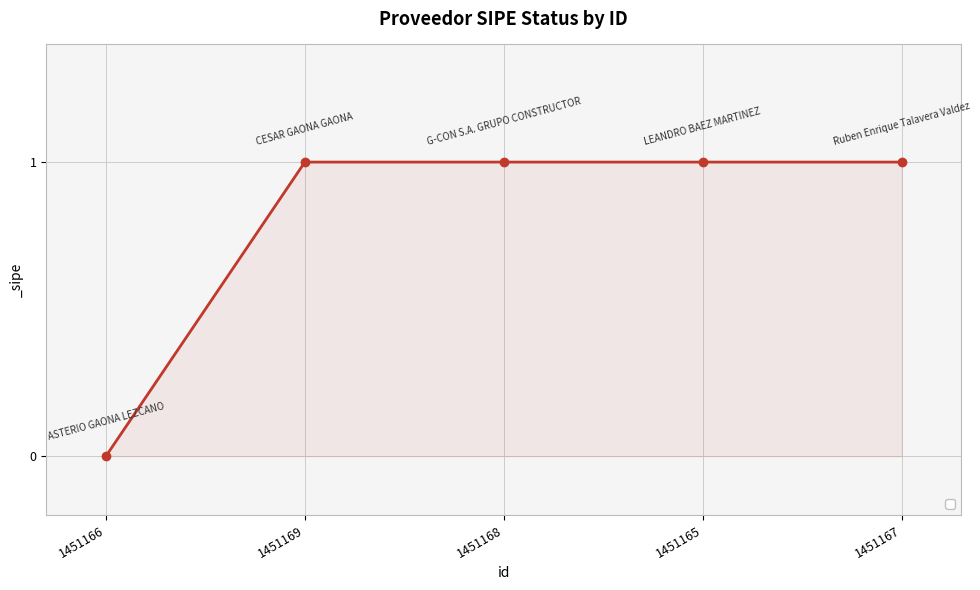

Is it true that the value at 1451168 is 1?

True